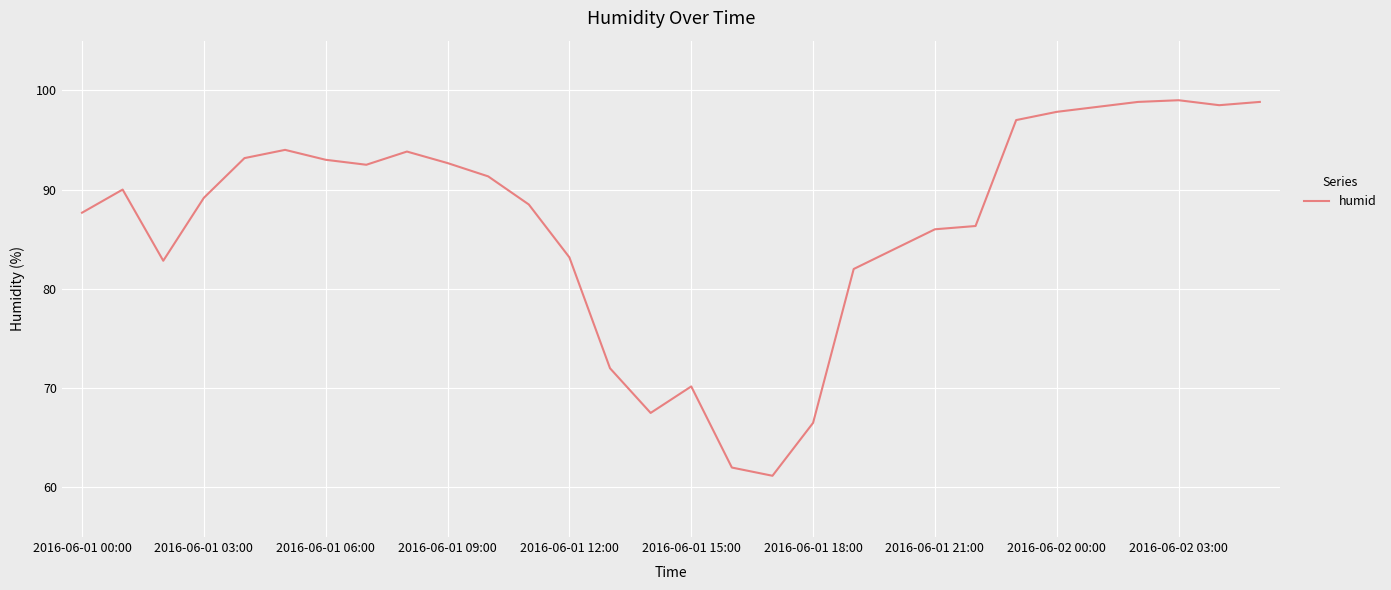

What is the smallest value displayed?

61.2